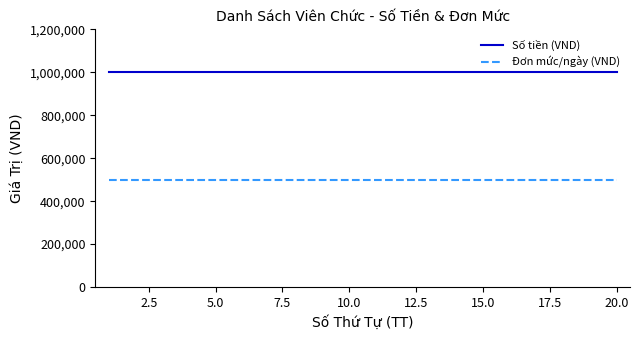

True or false: Đơn mức/ngày (VND) and Số tiền (VND) cross at least once.

False